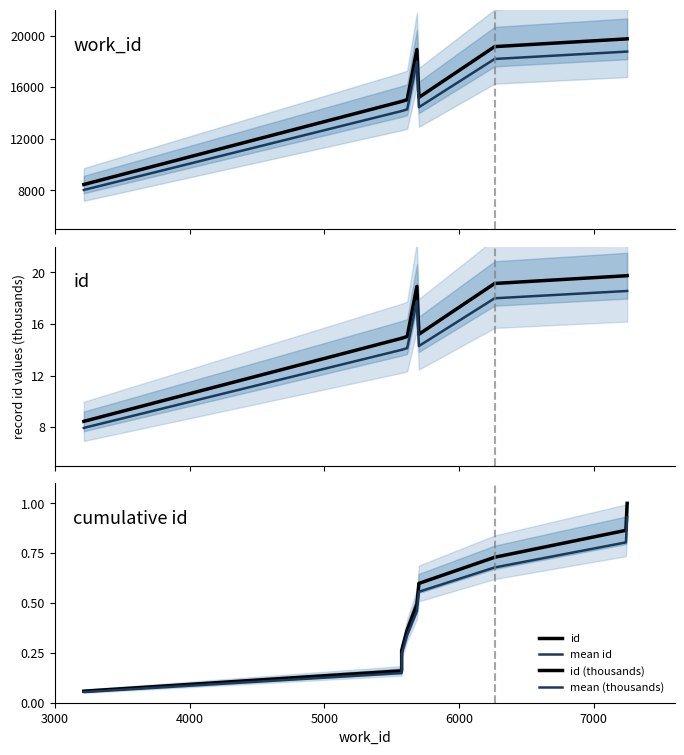

What is the smallest value displayed?

0.1